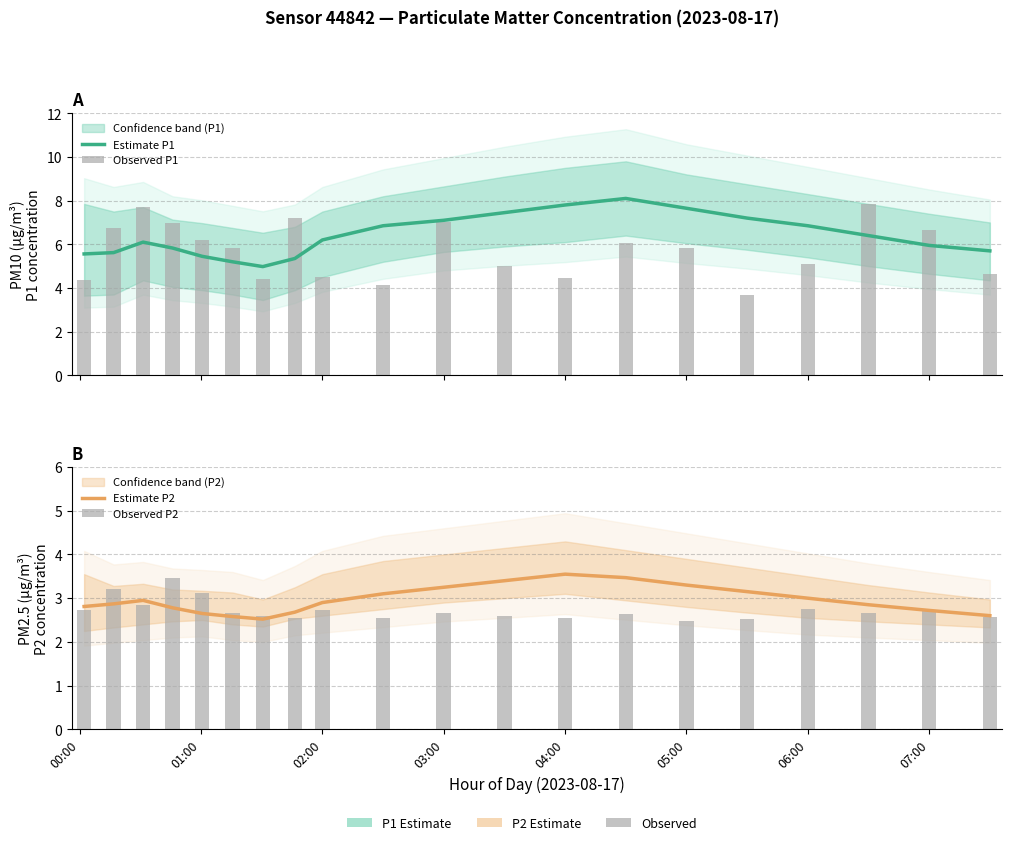

How many data points does each series have?

20